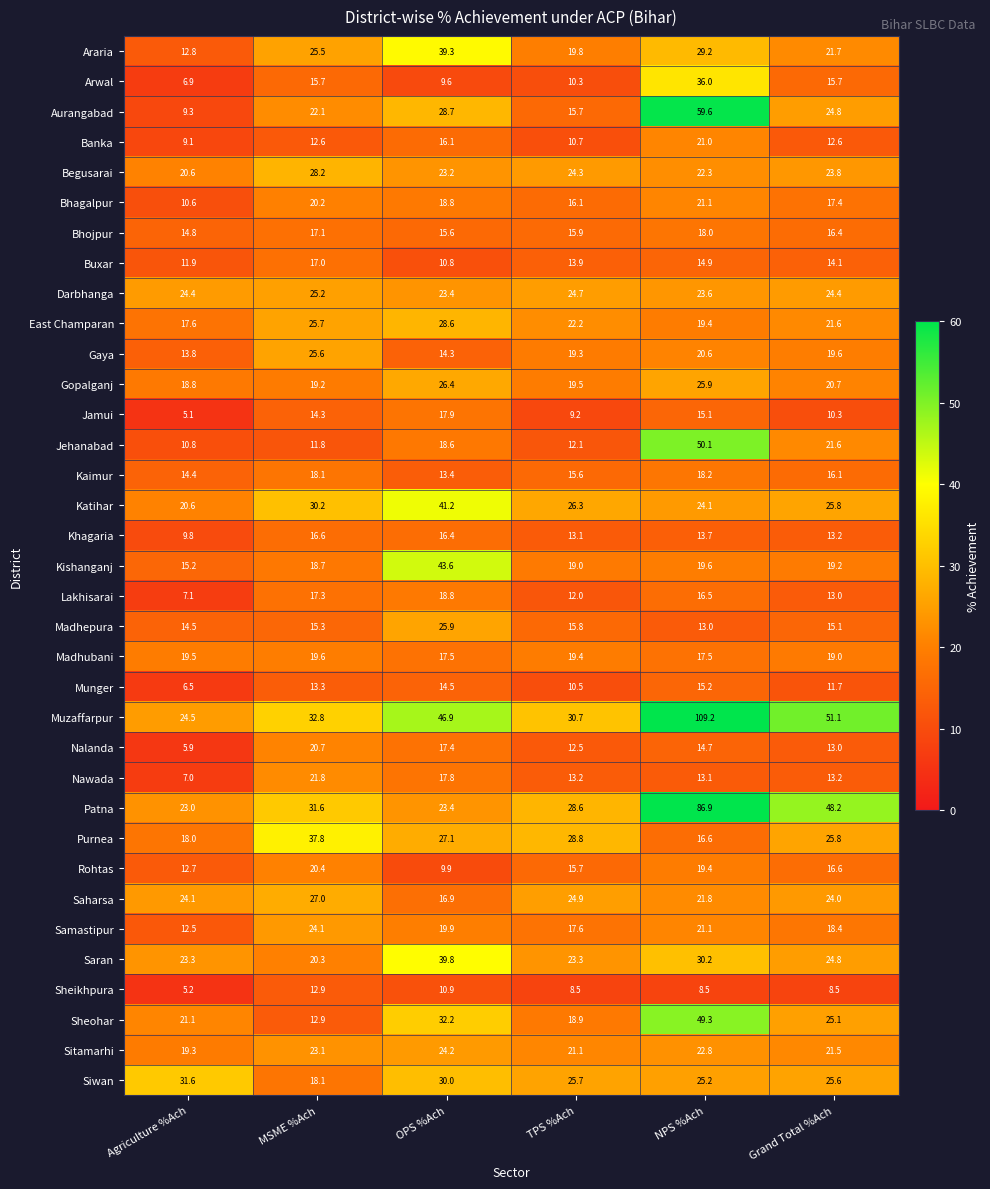

List the series in order of their peak value, lowest first.

Sheikhpura, Munger, Khagaria, Buxar, Jamui, Bhojpur, Kaimur, Lakhisarai, Madhubani, Rohtas, Nalanda, Banka, Bhagalpur, Nawada, Samastipur, Sitamarhi, Darbhanga, Gaya, Madhepura, Gopalganj, Saharsa, Begusarai, East Champaran, Siwan, Arwal, Purnea, Araria, Saran, Katihar, Kishanganj, Sheohar, Jehanabad, Aurangabad, Patna, Muzaffarpur